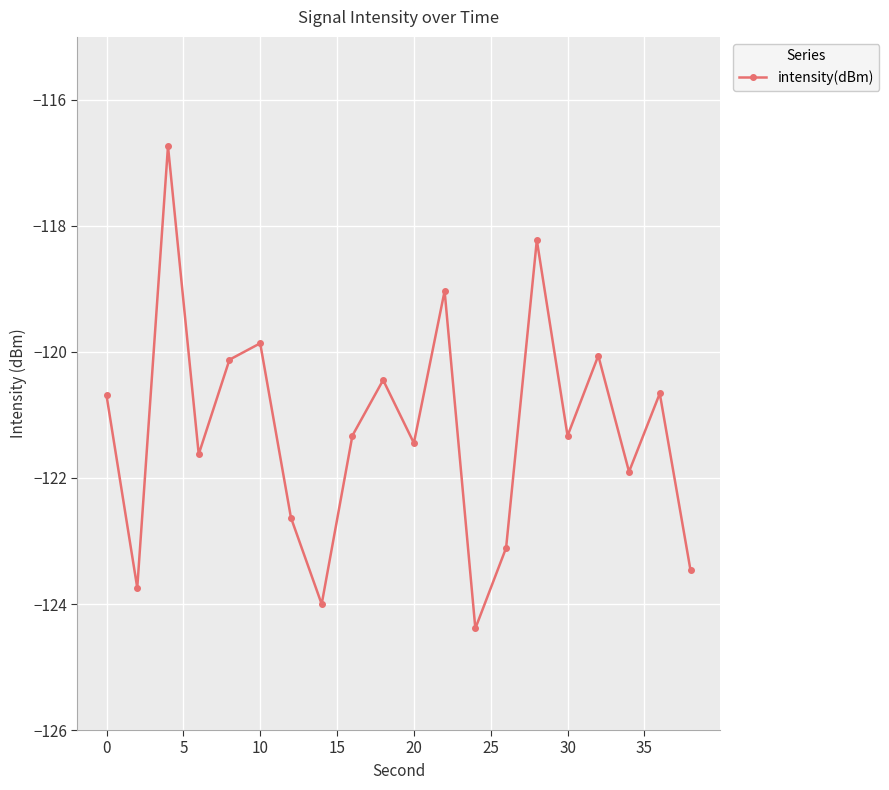

What is the difference between the second highest and minimum values?

6.2